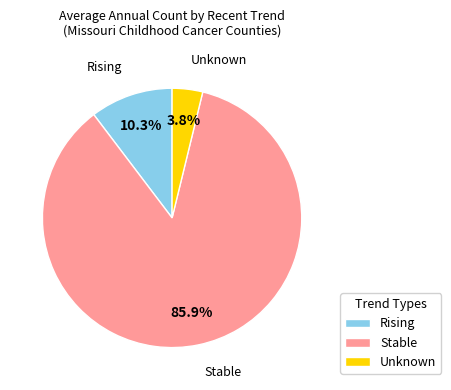

What percentage is NOT represented by Rising?

89.7%